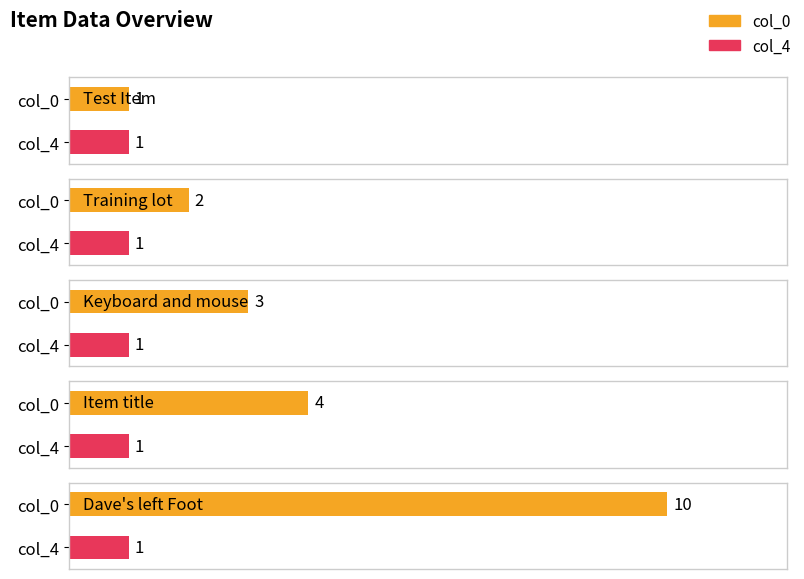

What is the minimum value for col_4?

1